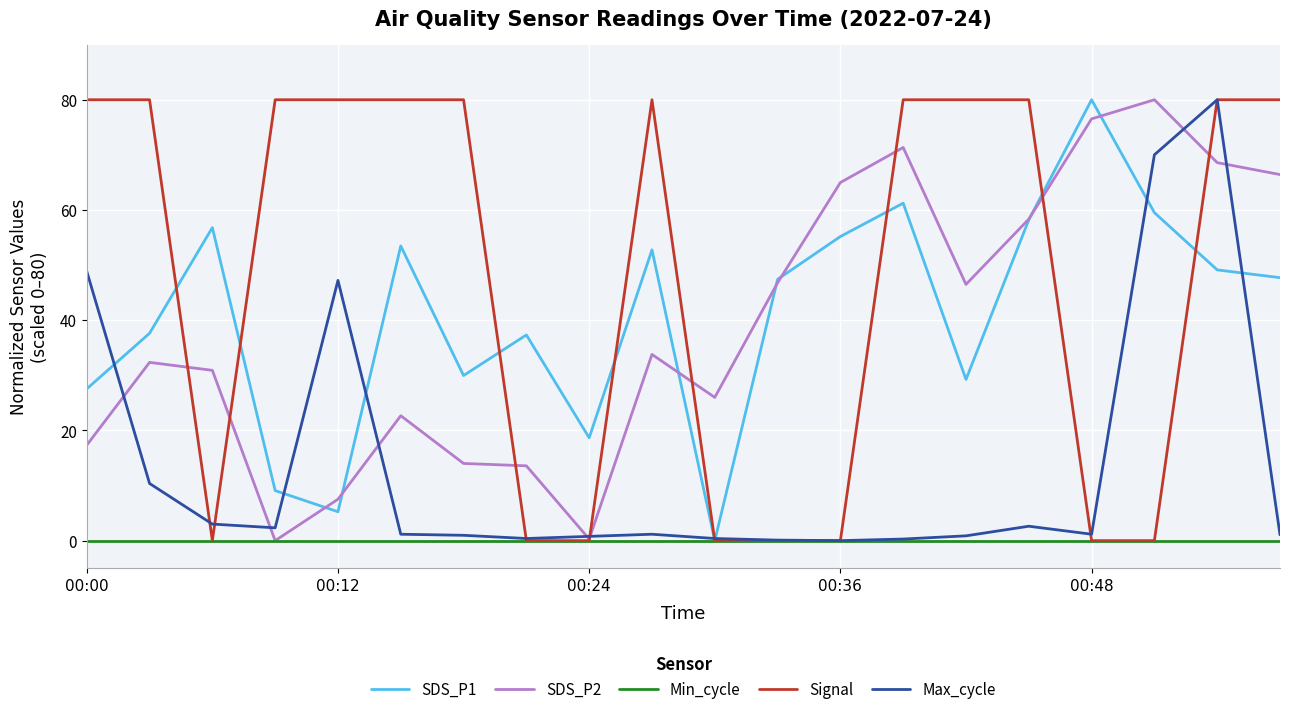

What is the greatest value displayed?

80.0